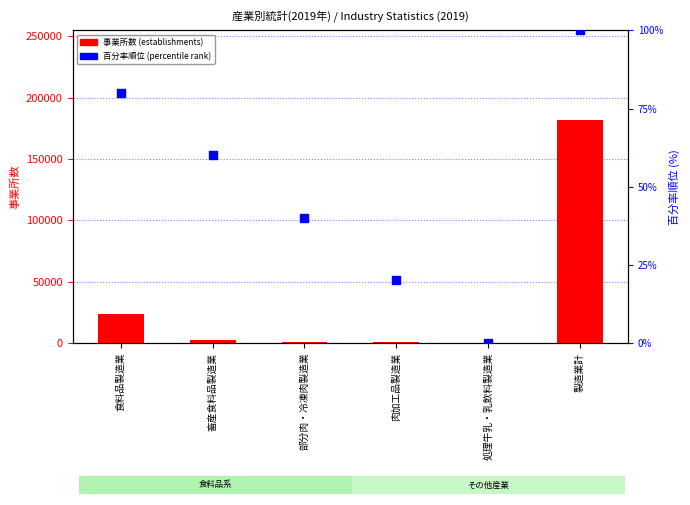

At which category is the sum across all series the highest?

製造業計